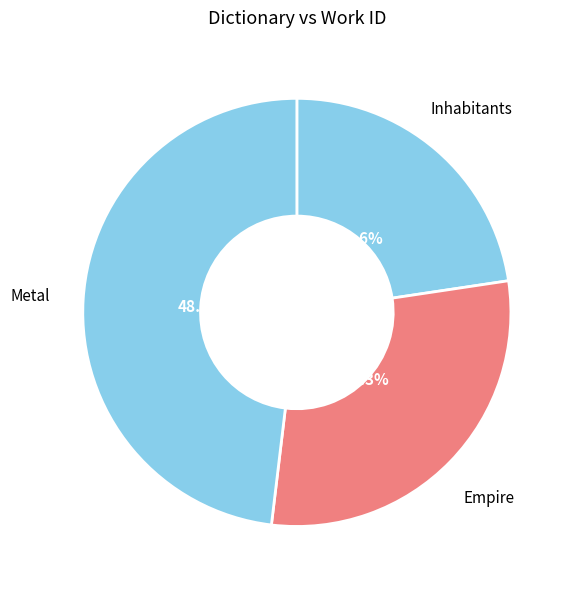

Rank the categories by value from lowest to highest.

Inhabitants, Empire, Metal